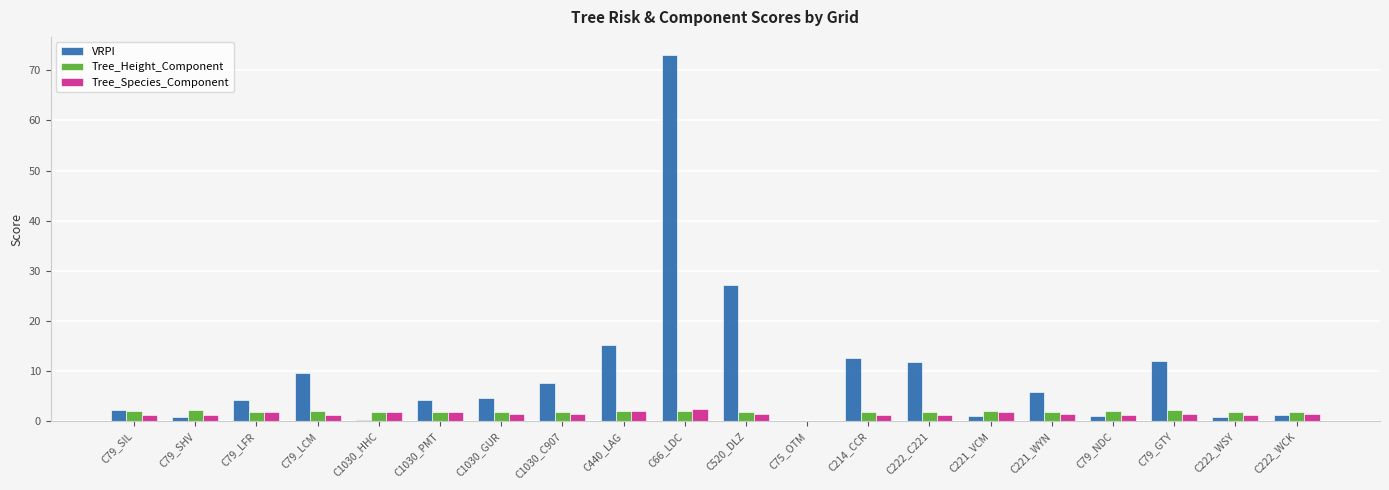

The Tree_Height_Component series shows 0.0 at C75_OTM. True or false?

True